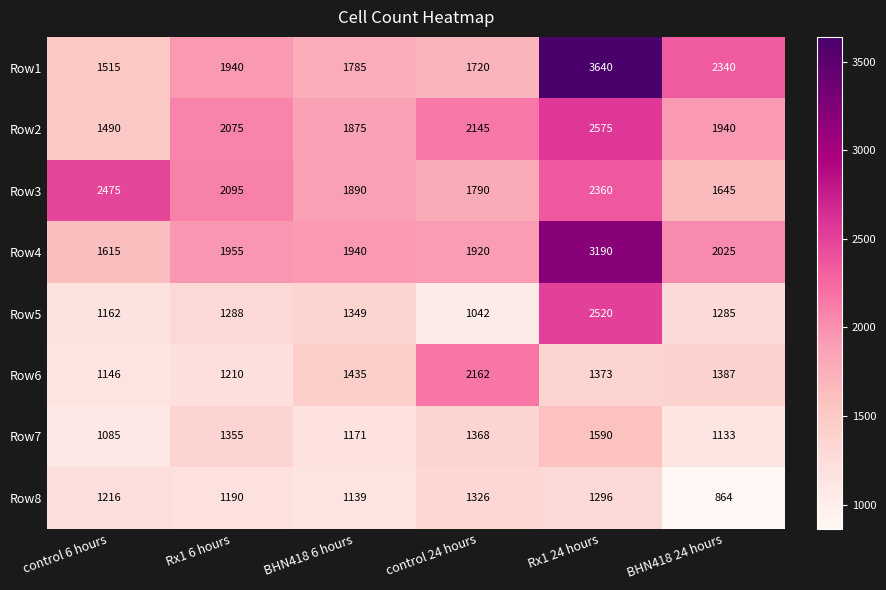

True or false: Row2 has a value of 3718 at Rx1 6 hours.

False